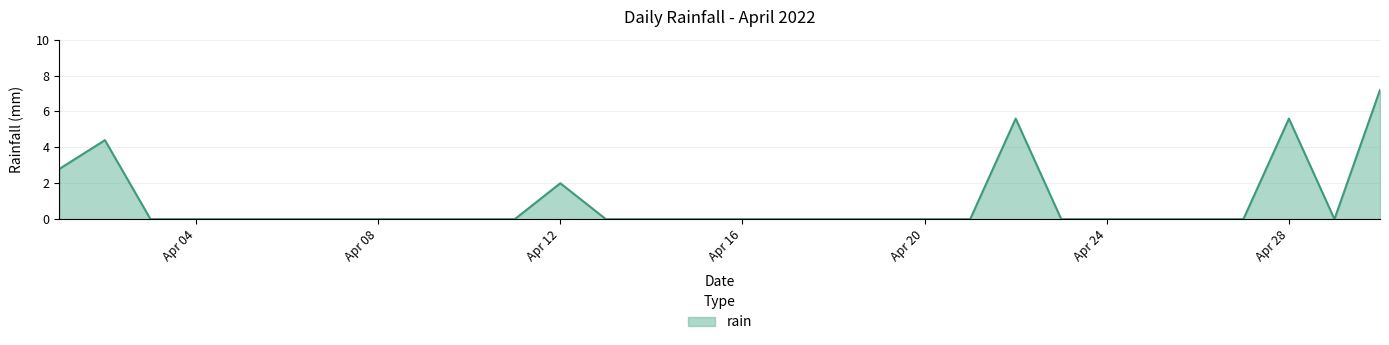

Does the chart display data point markers on the line(s)?

No